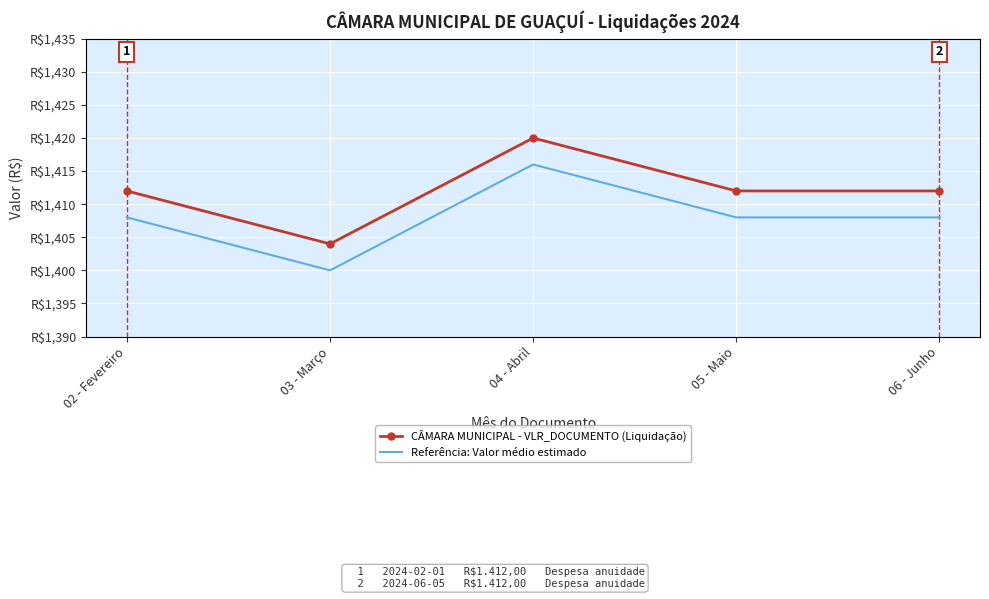

Which series has the largest range (max minus min)?

CÂMARA MUNICIPAL - VLR_DOCUMENTO (Liquidação)